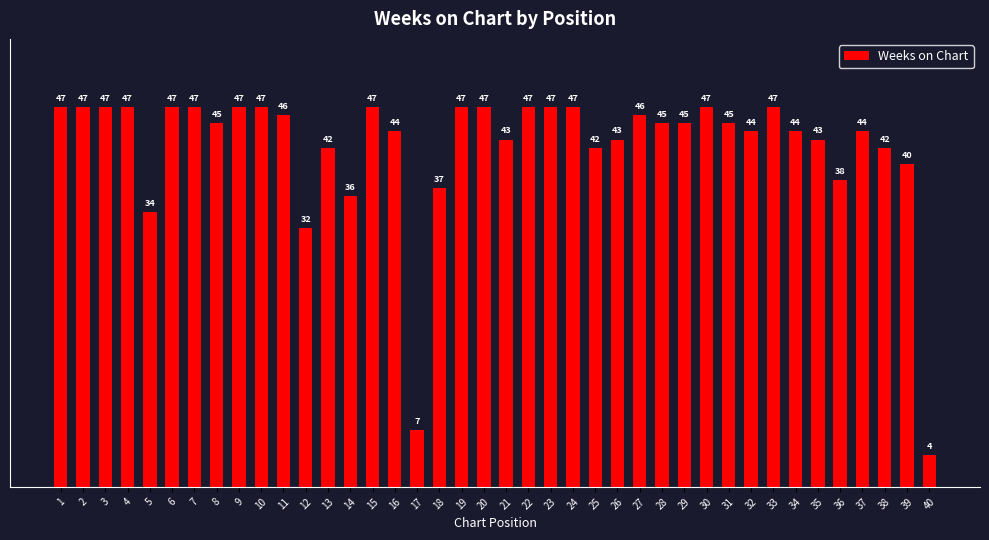

The value at 21 is 9. True or false?

False